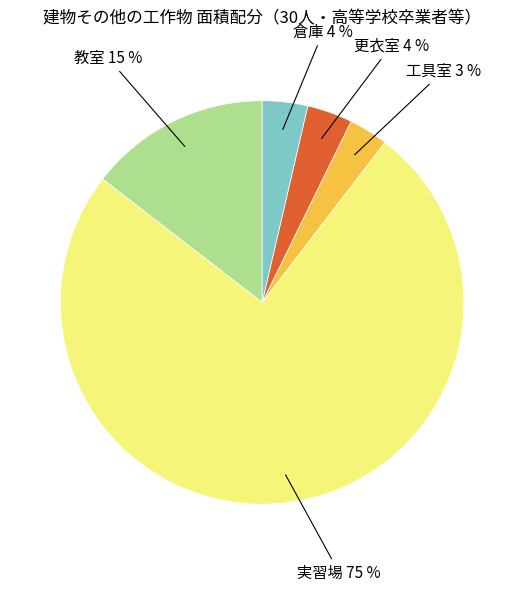

Does 実習場 account for over 50% of the chart?

Yes